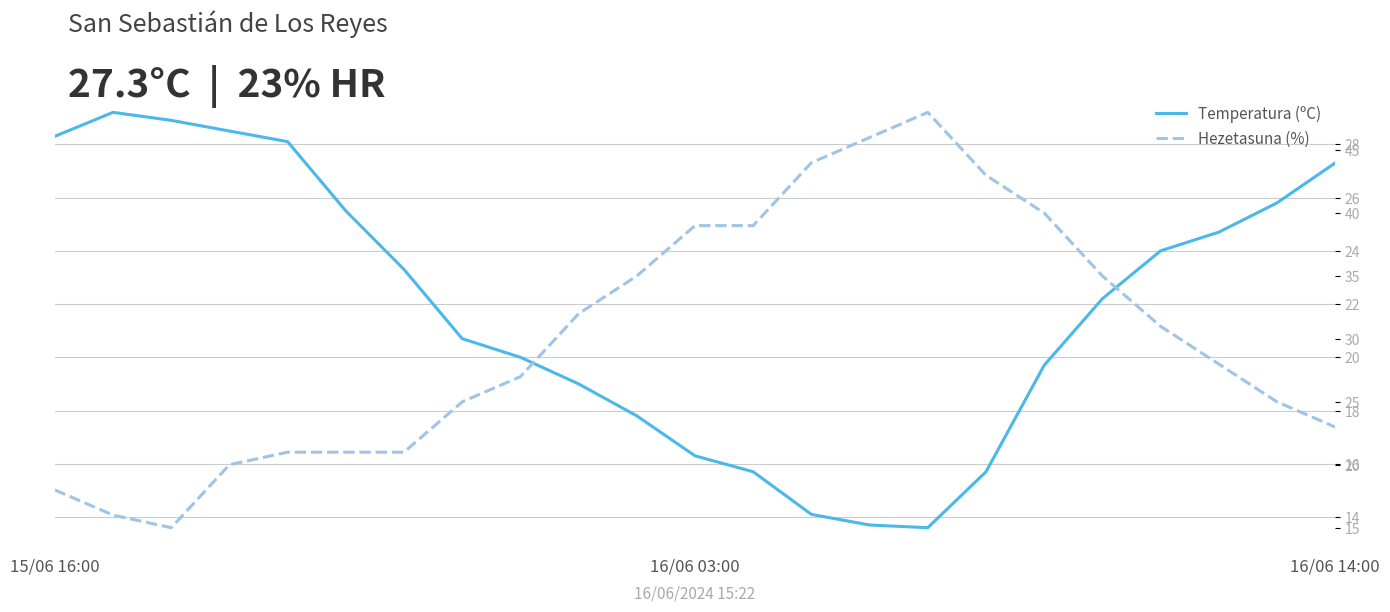

In Hezetasuna (%), how many points are lower than both neighbors (excluding endpoints)?

1